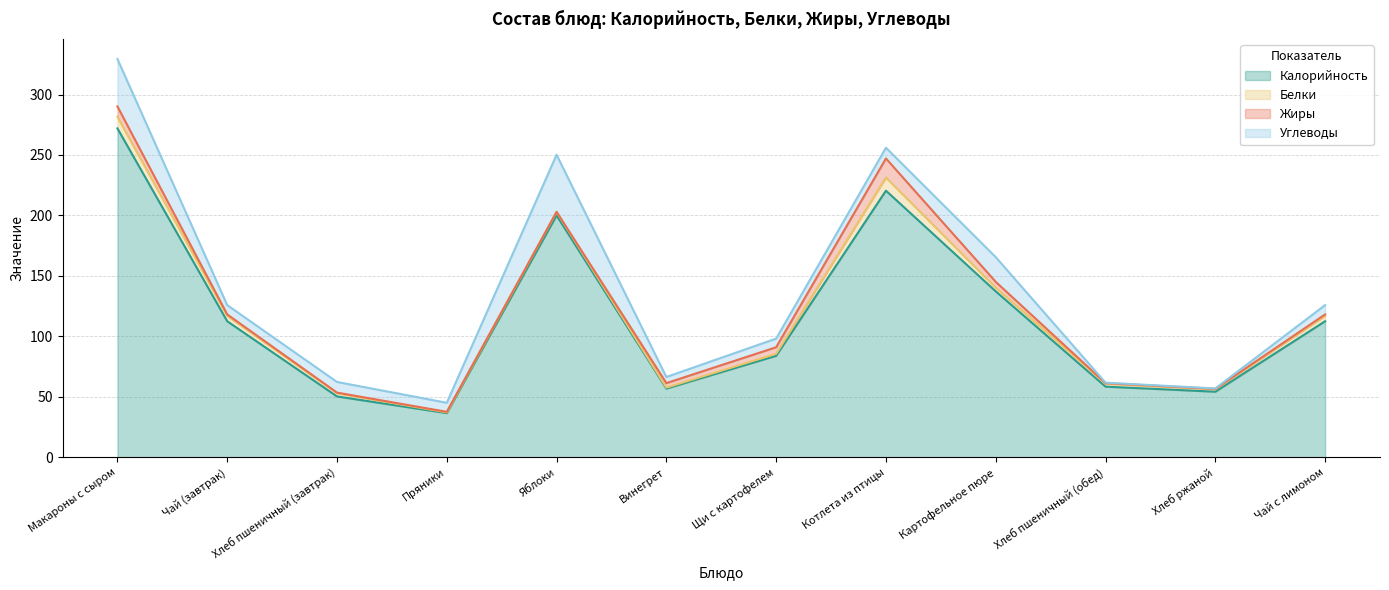

What is the difference between the maximum and minimum values in the Белки series?

10.3